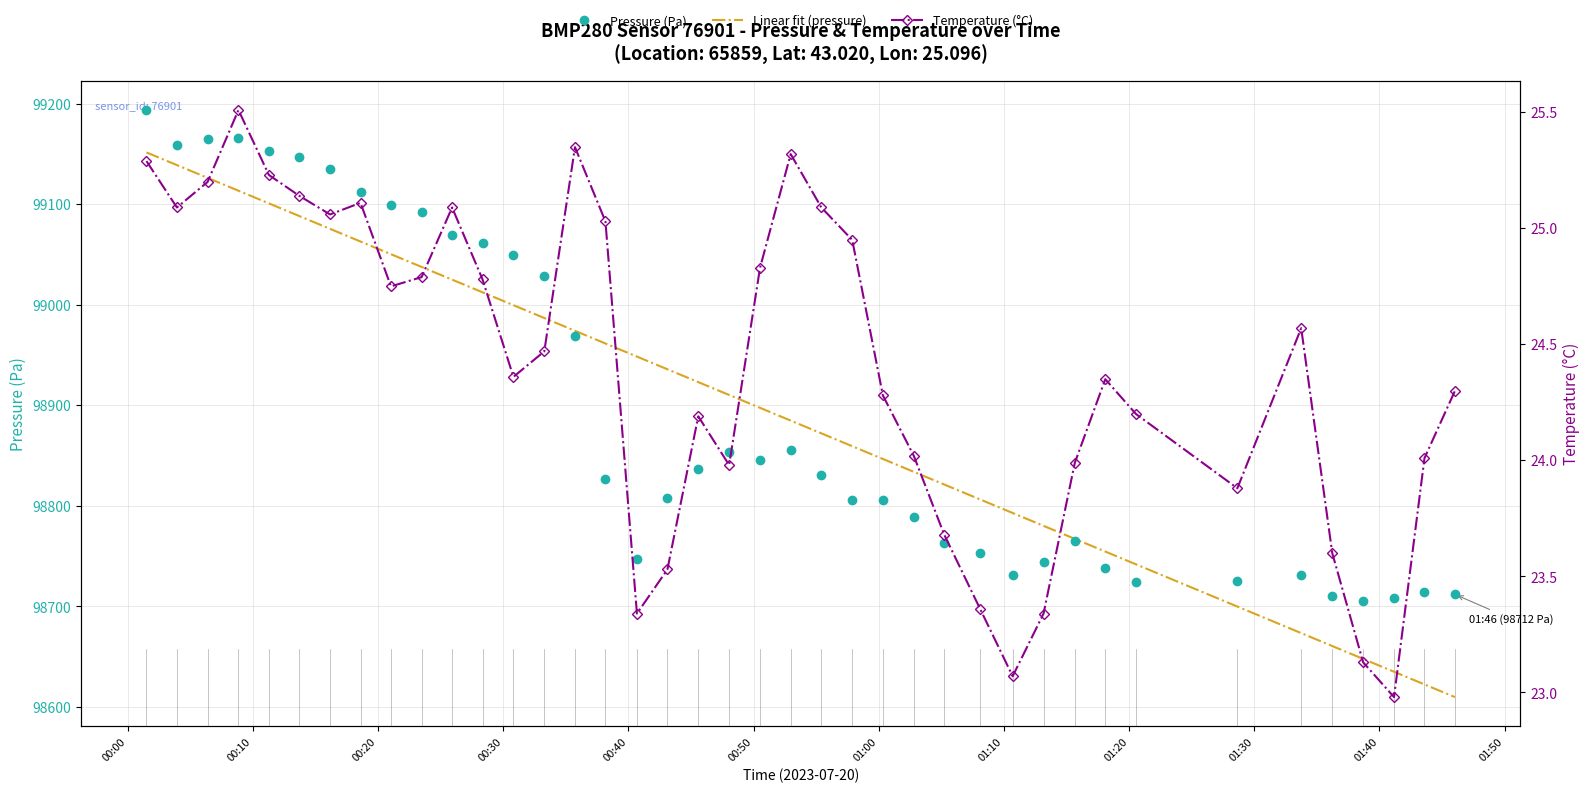

What is the highest value of the pressure series?

99193.6